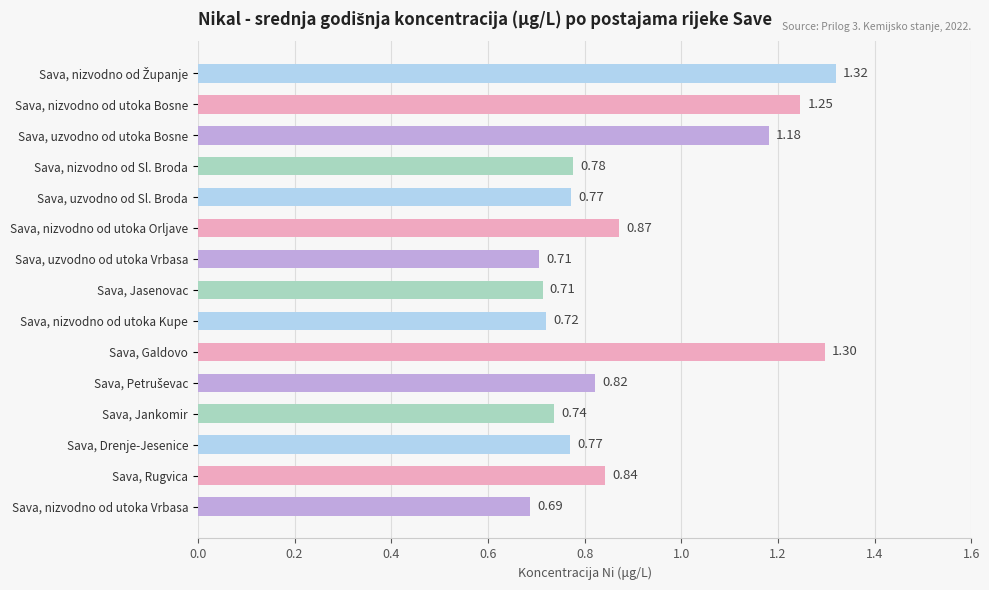

How many bars are there in total?

15